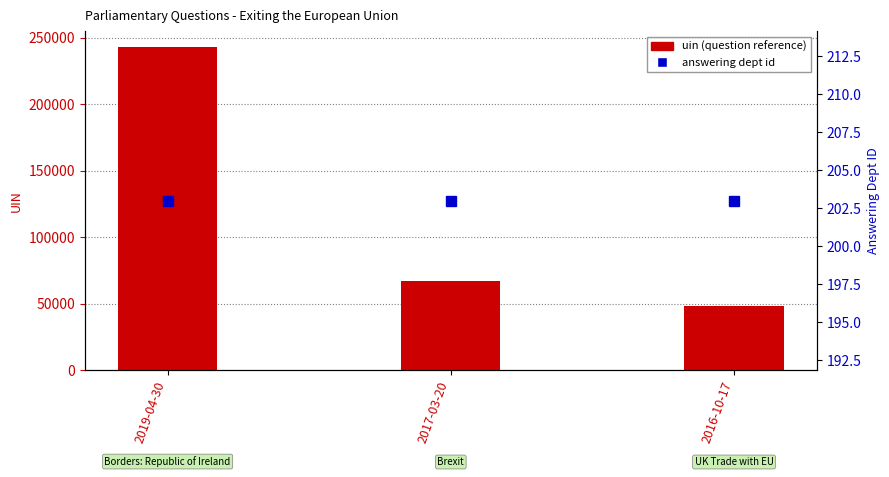

Rank the series at 2017-03-20 from lowest to highest value.

answering dept id, uin (question reference)